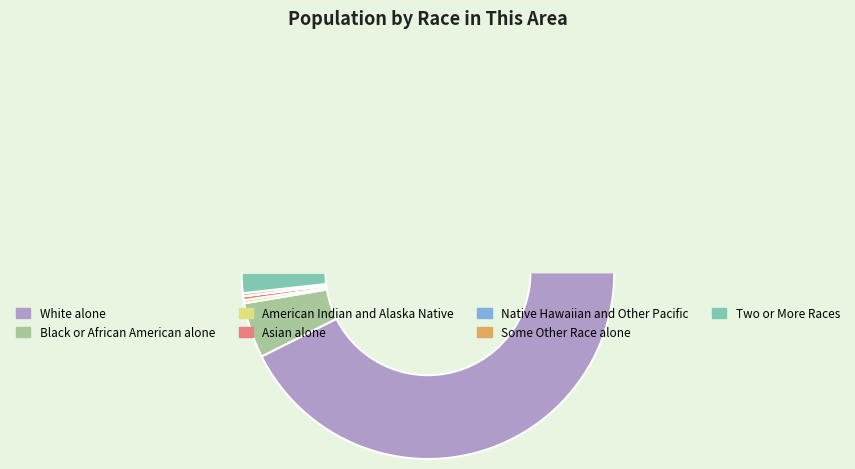

Rank the categories by value from highest to lowest.

White alone, Black or African American alone, Two or More Races, Asian alone, American Indian and Alaska Native, Some Other Race alone, Native Hawaiian and Other Pacific